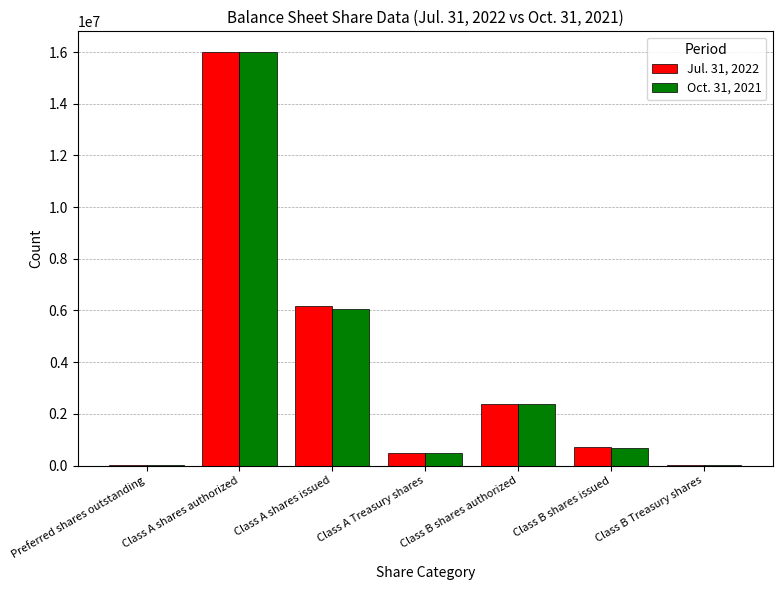

Where is Oct. 31, 2021 nearest to the value 8002800?

Class A shares issued